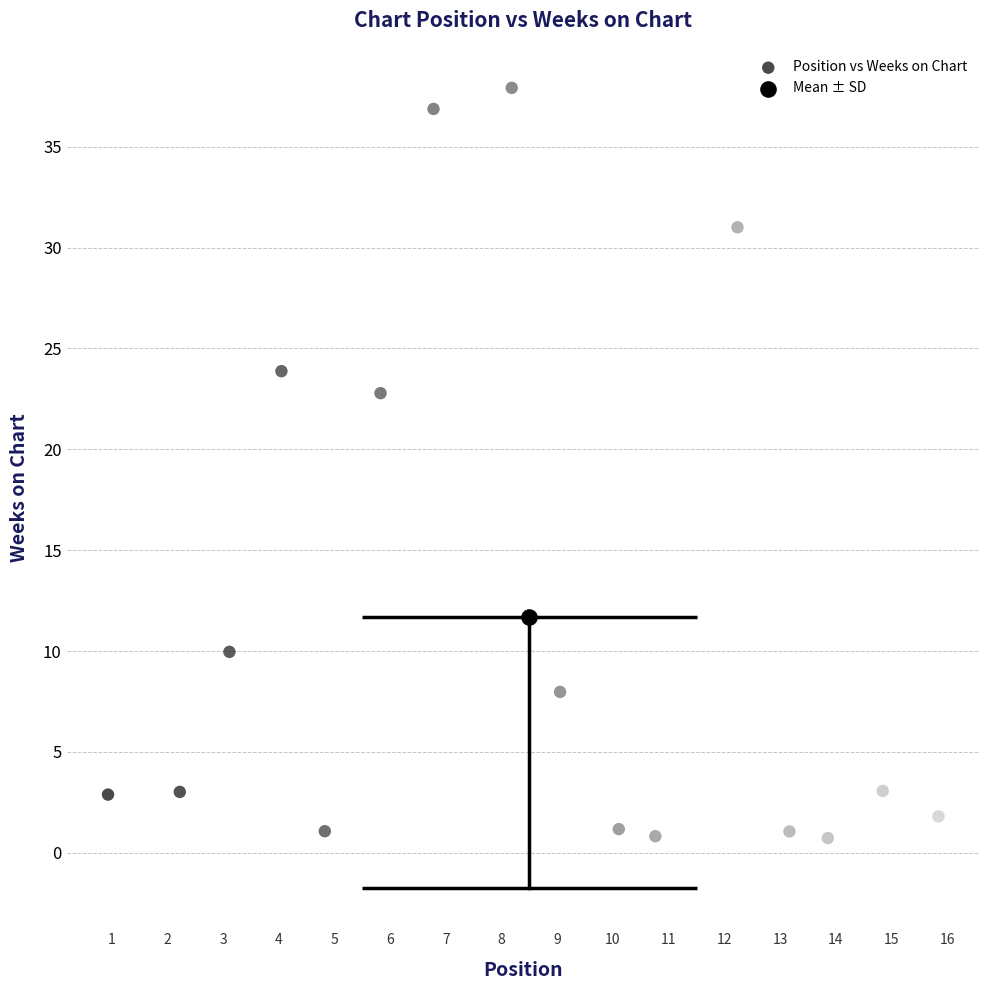

What are all the series names shown in the legend?

Position vs Weeks on Chart, Mean ± SD